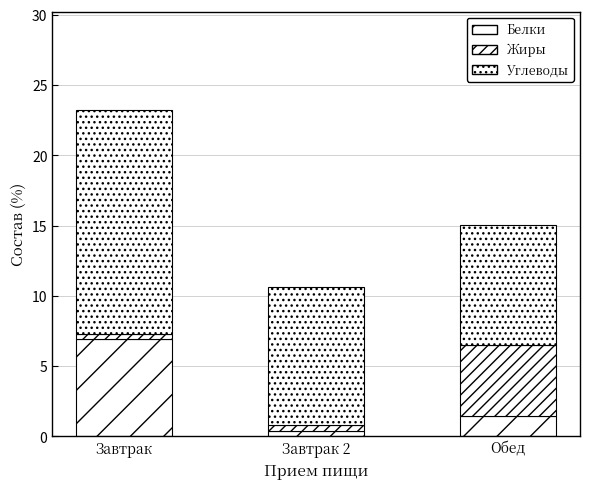

Between Обед and Завтрак, which is larger?

Завтрак